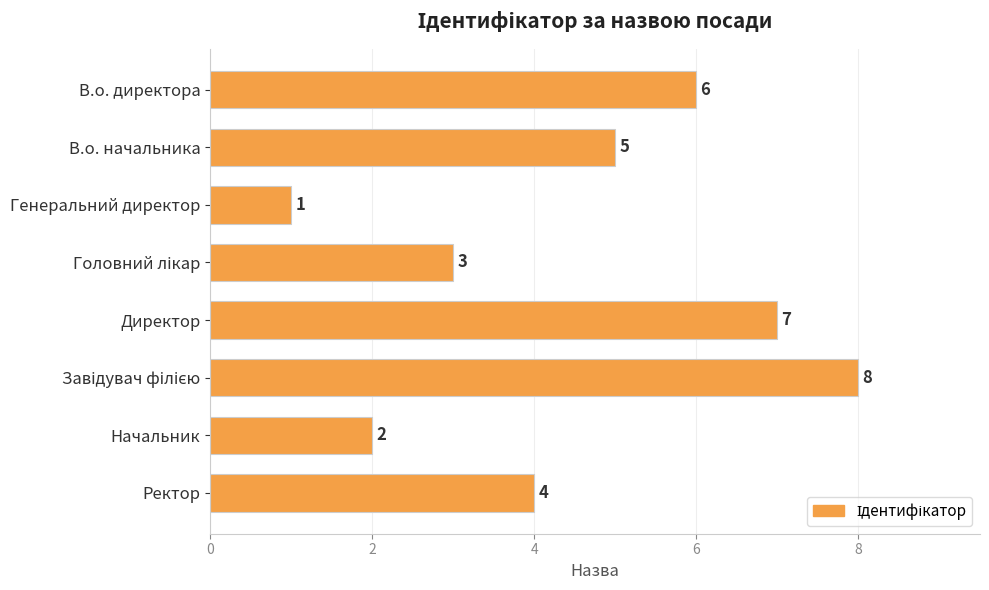

What is the difference between the maximum and minimum values?

7